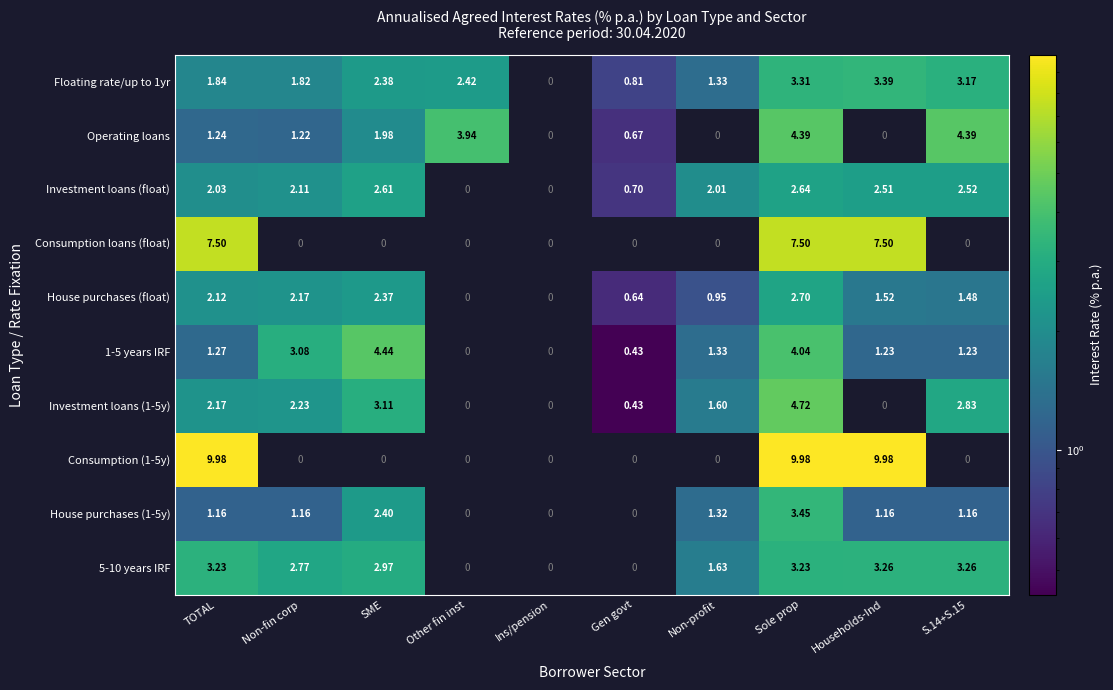

Is the value of House purchases (float) at TOTAL greater than the value of House purchases (1-5y) at TOTAL?

Yes